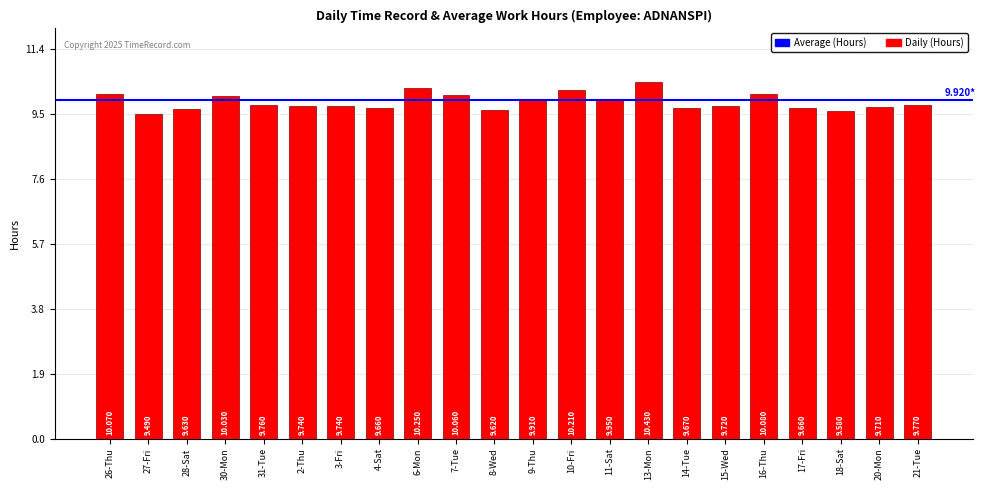

What is the sum of all values?

216.7